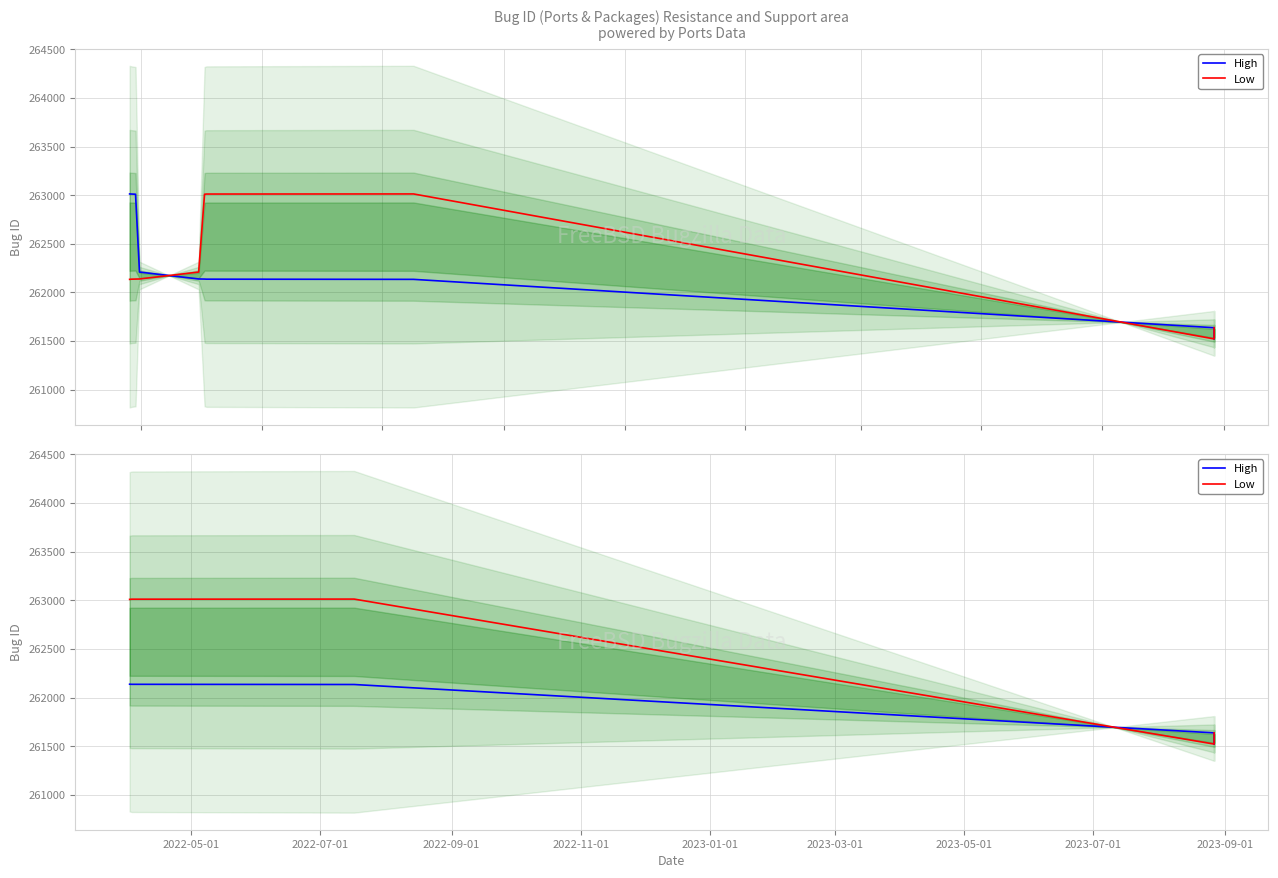

How many values in the Low series are below 263010?

2